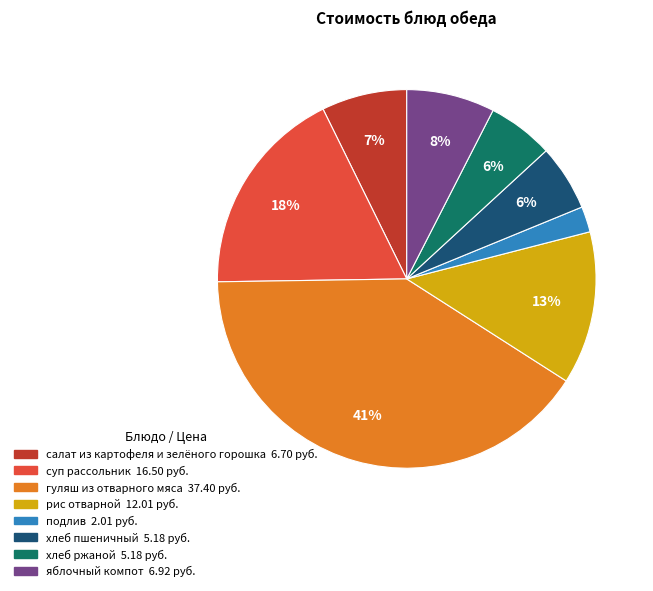

To the nearest percent, what is the difference between the суп рассольник and подлив slice percentages?

16%